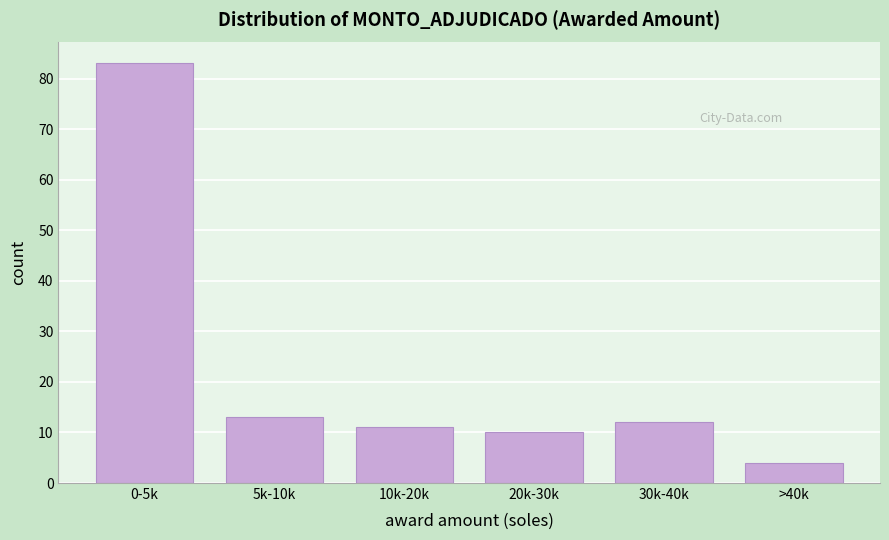

Reading right to left, extract all data points from this chart.

>40k=4	30k-40k=12	20k-30k=10	10k-20k=11	5k-10k=13	0-5k=83